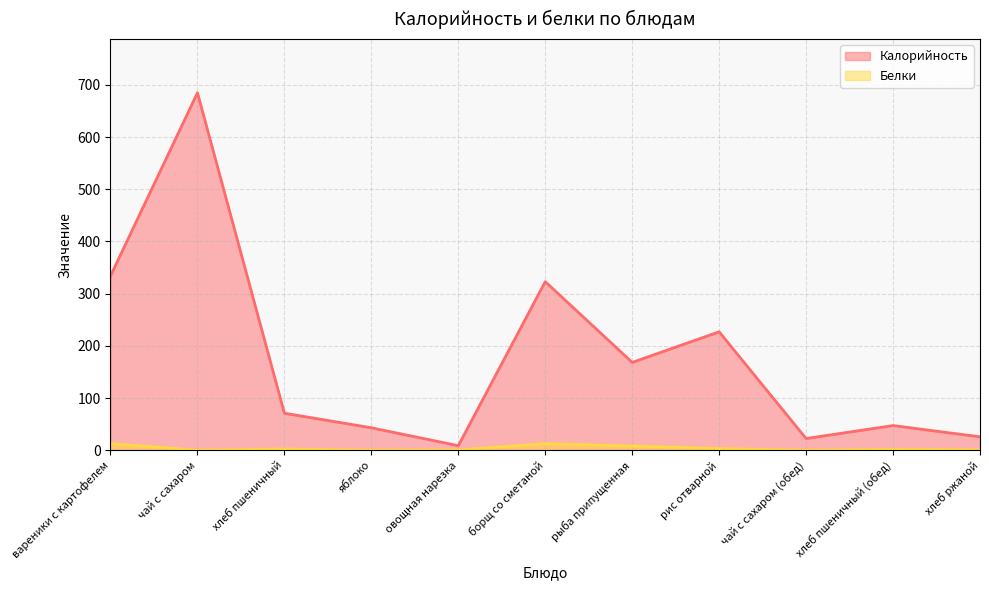

What is the difference between the Калорийность values at овощная нарезка and борщ со сметаной?

314.3